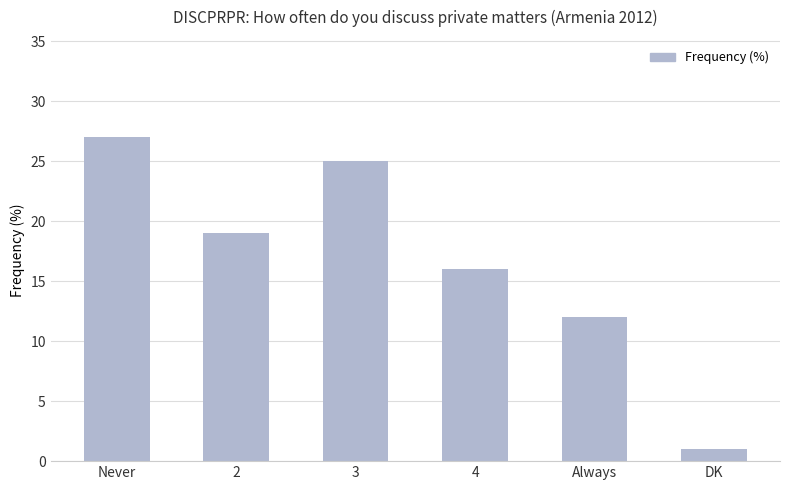

Are the bars grouped side by side (vs. stacked)?

No